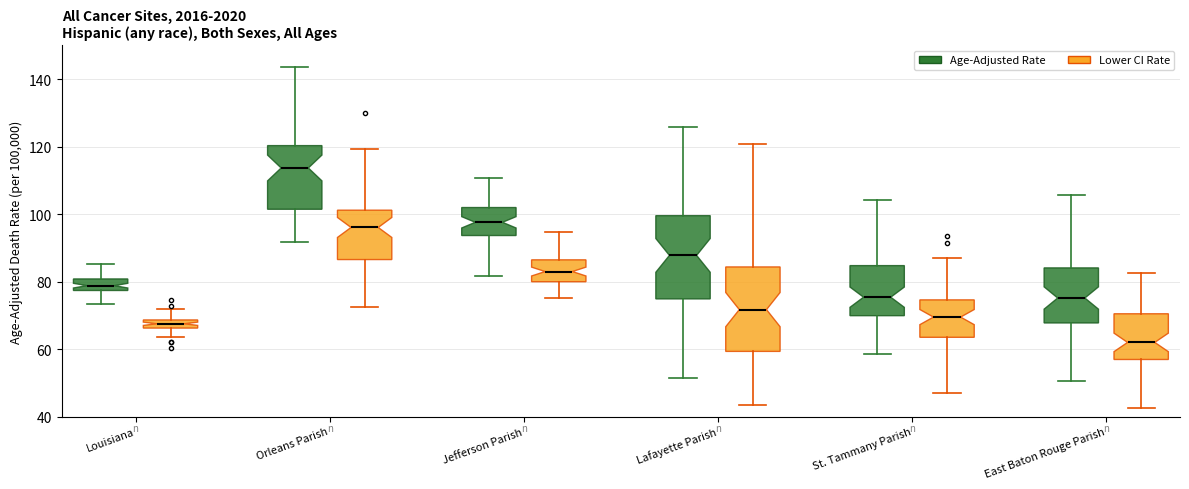

Which box has the highest median line?

Orleans Parish (Age-Adjusted Rate)